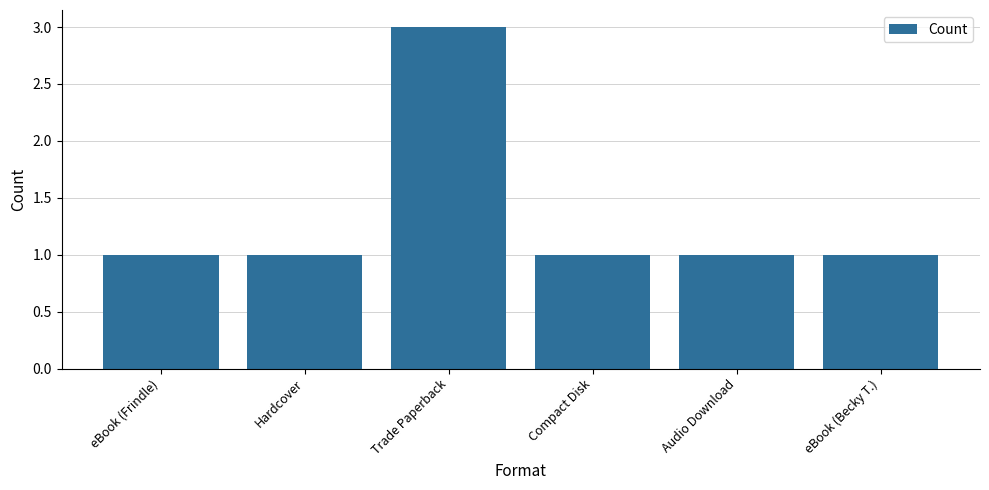

What is the ratio of the value at Audio Download to the value at eBook (Frindle)?

1.0